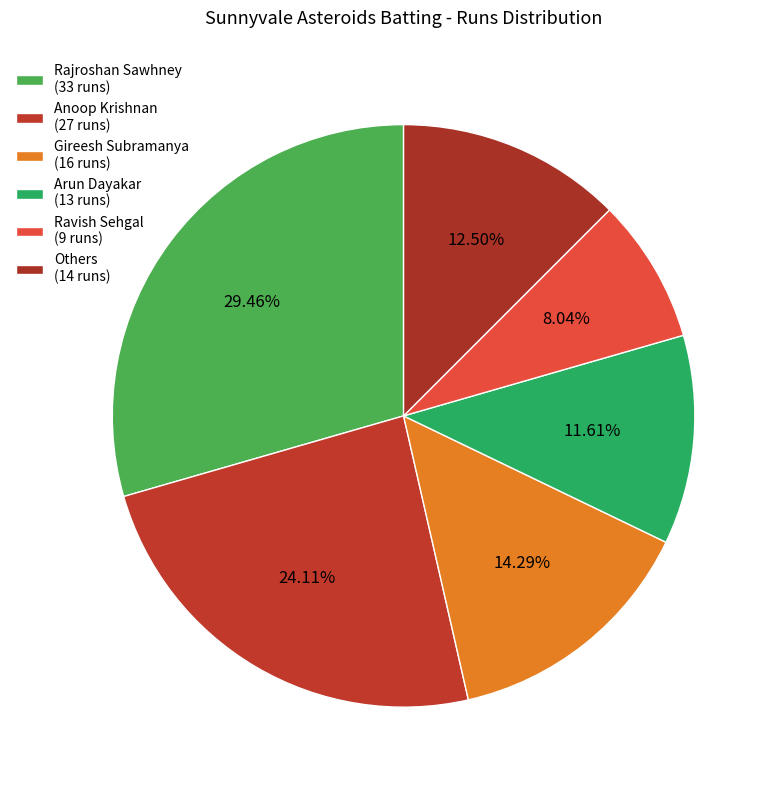

What is the largest slice in the pie chart?

Rajroshan Sawhney (33 runs)